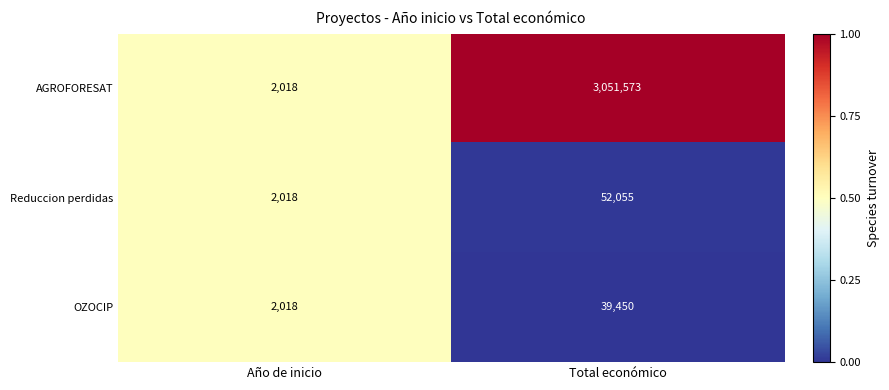

Which series has the largest range (max minus min)?

AGROFORESAT